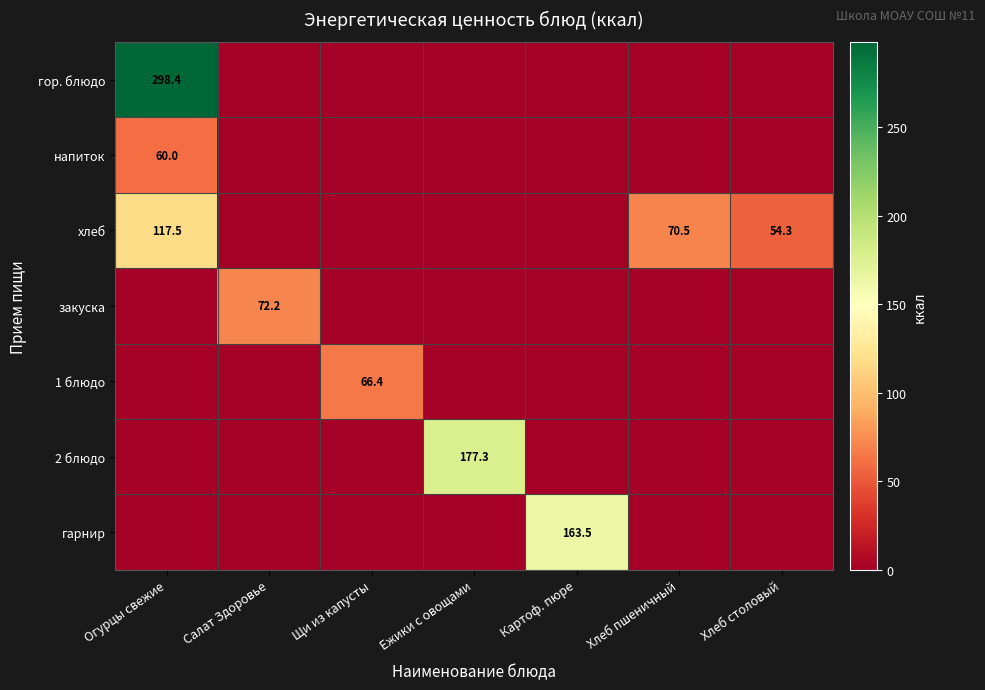

Is it true that гор. блюдо equals 298.4 at Огурцы свежие?

True